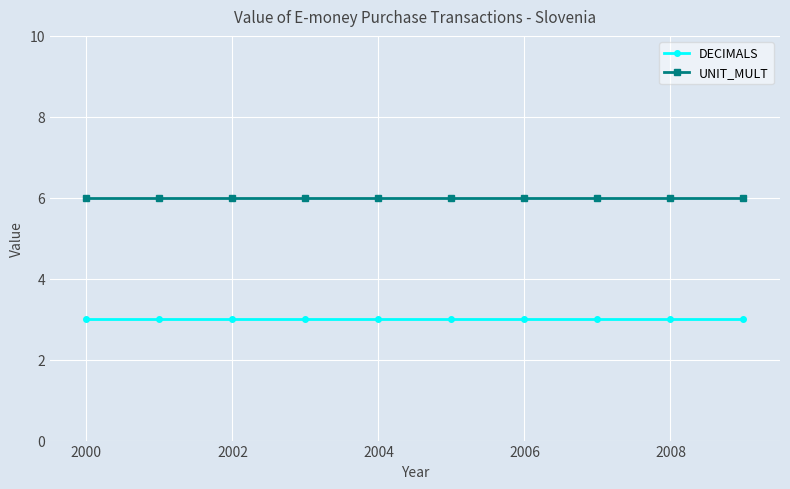

What is the maximum value shown in the chart?

6